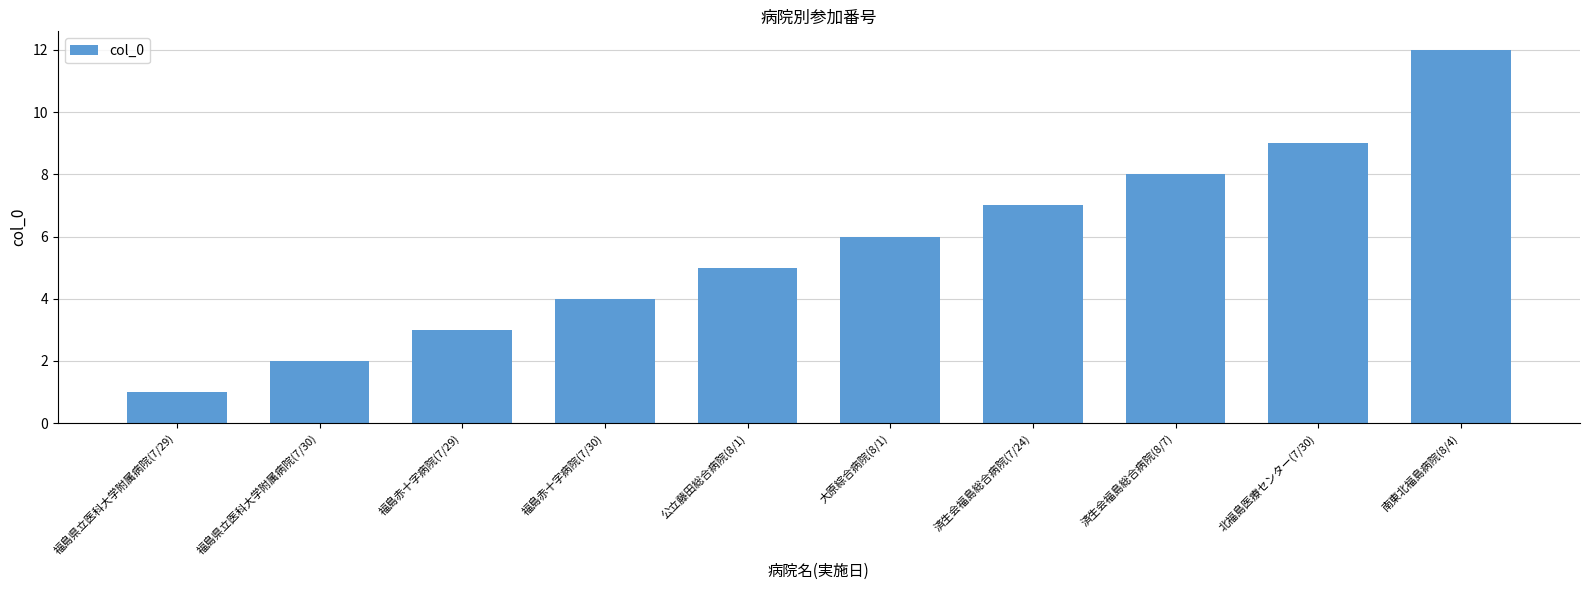

What is the label of the 10th bar from the left?

南東北福島病院(8/4)